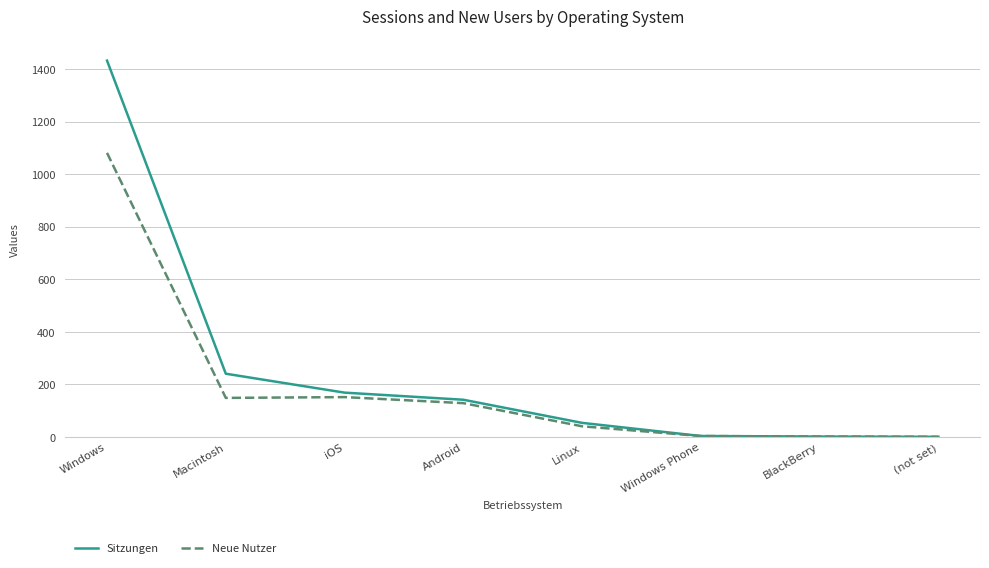

Where does the Neue Nutzer series first go above 129?

Windows